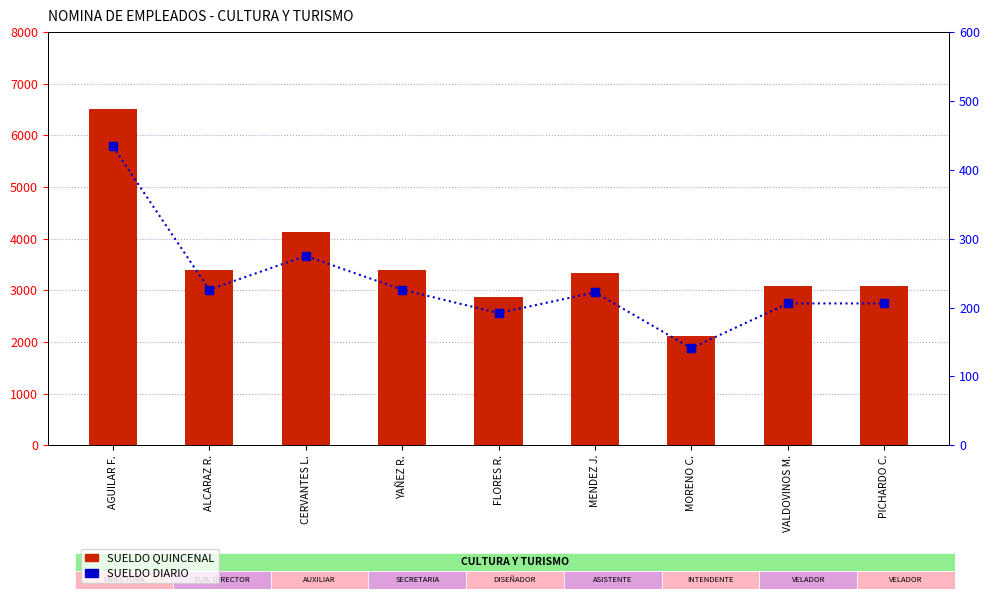

True or false: SUELDO QUINCENAL has a value of 5648 at ALCARAZ R..

False